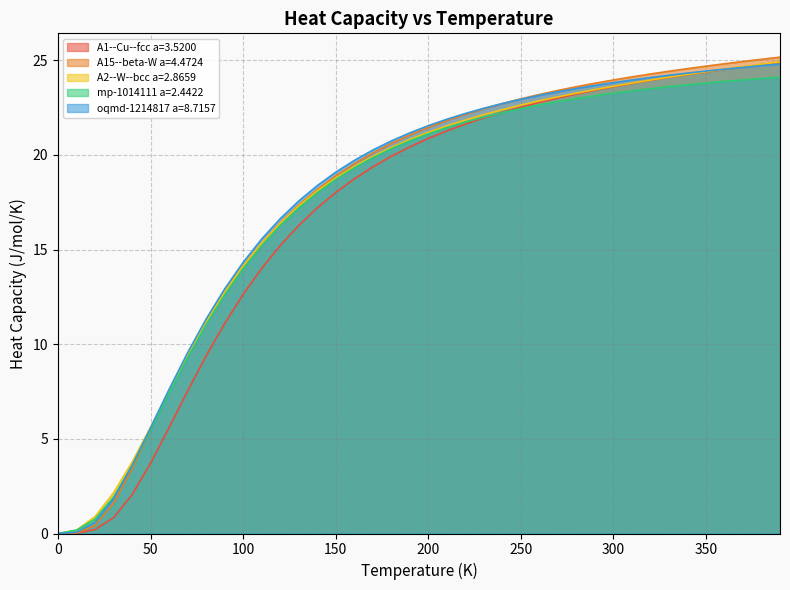

At how many categories does at least one series exceed 14?

30